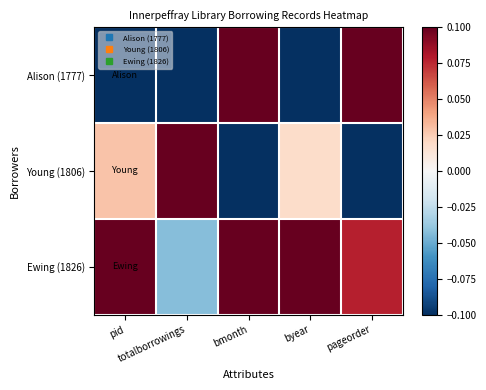

Which series has the widest spread of values?

Alison (1777)